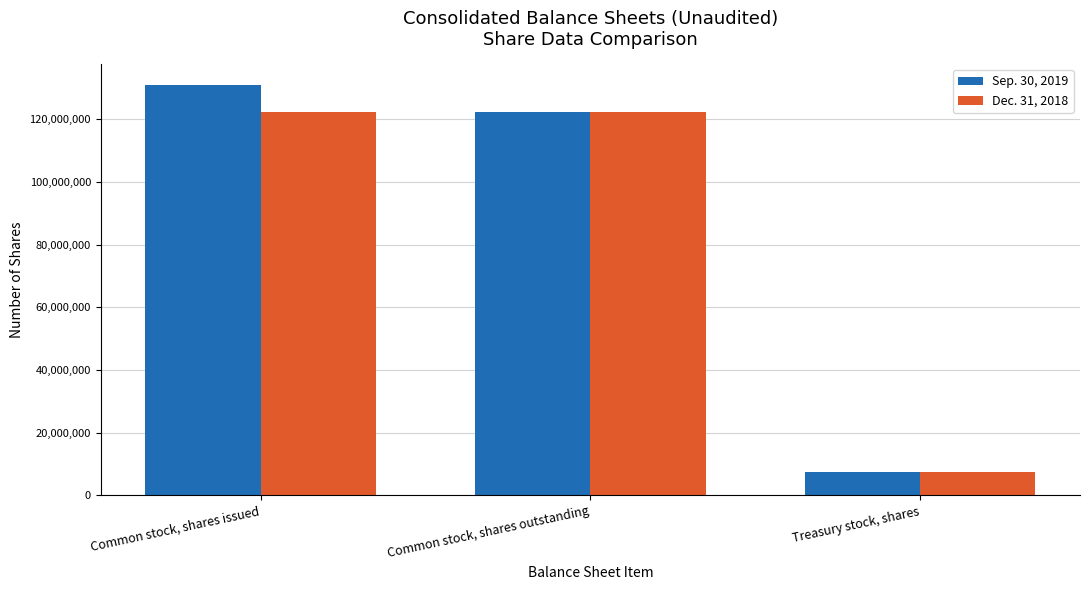

What is the minimum value shown in the chart?

7568182